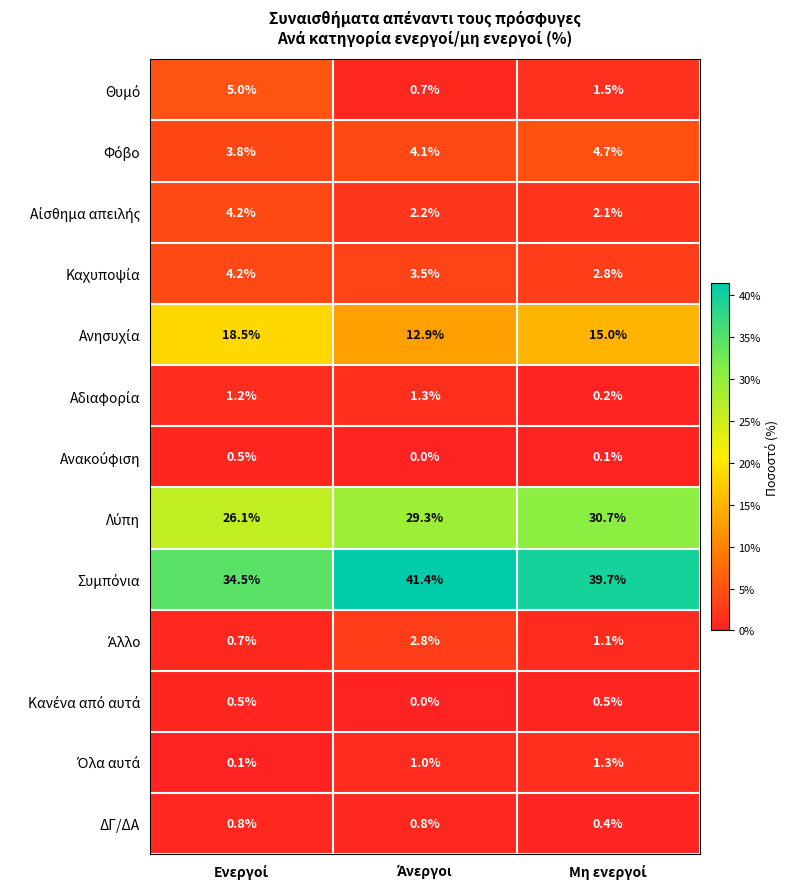

What is the maximum value shown in the chart?

41.4